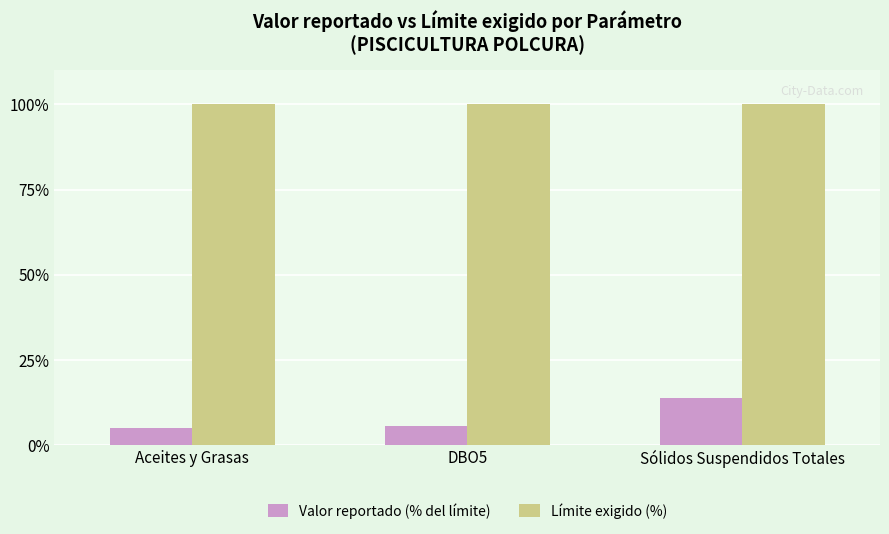

Are the bars grouped side by side (vs. stacked)?

Yes